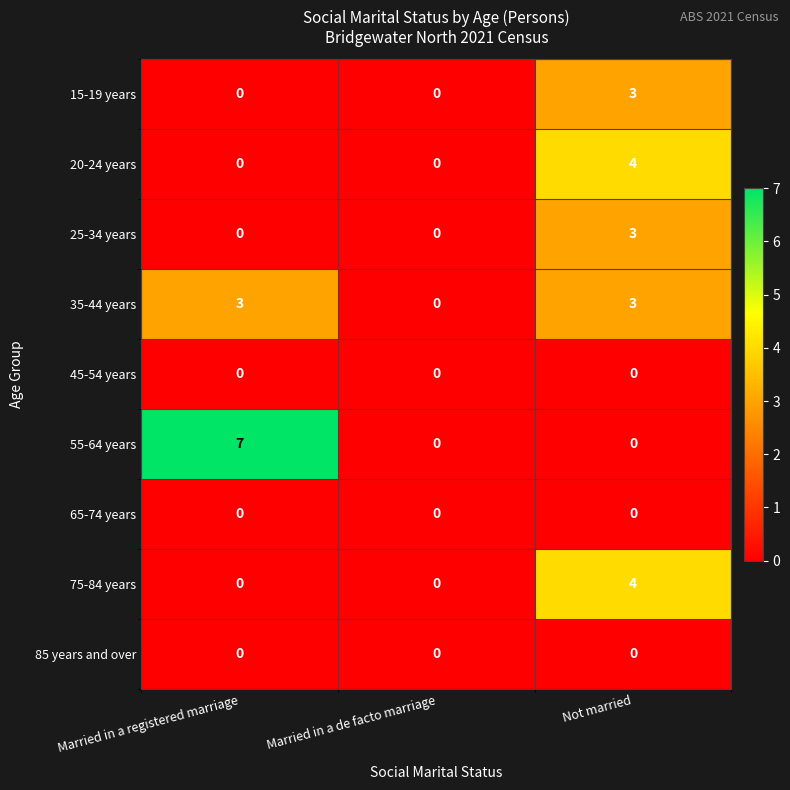

Reading left to right, list all the values displayed in this chart.

15-19 years: Married in a registered marriage=0	Married in a de facto marriage=0	Not married=3
20-24 years: Married in a registered marriage=0	Married in a de facto marriage=0	Not married=4
25-34 years: Married in a registered marriage=0	Married in a de facto marriage=0	Not married=3
35-44 years: Married in a registered marriage=3	Married in a de facto marriage=0	Not married=3
45-54 years: Married in a registered marriage=0	Married in a de facto marriage=0	Not married=0
55-64 years: Married in a registered marriage=7	Married in a de facto marriage=0	Not married=0
65-74 years: Married in a registered marriage=0	Married in a de facto marriage=0	Not married=0
75-84 years: Married in a registered marriage=0	Married in a de facto marriage=0	Not married=4
85 years and over: Married in a registered marriage=0	Married in a de facto marriage=0	Not married=0